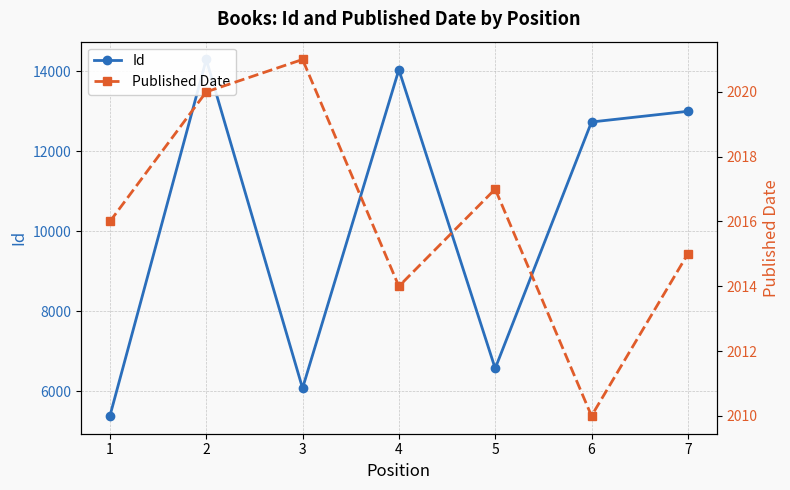

At which label is Published Date closest to 2015?

7